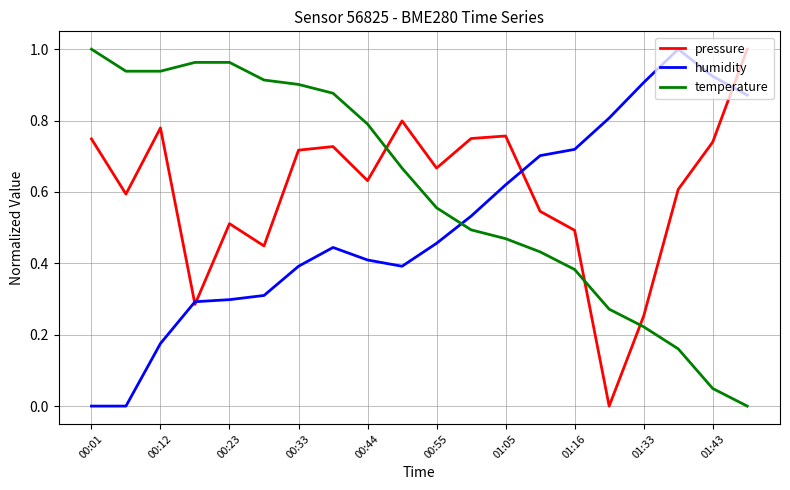

True or false: temperature and humidity intersect in this chart.

True